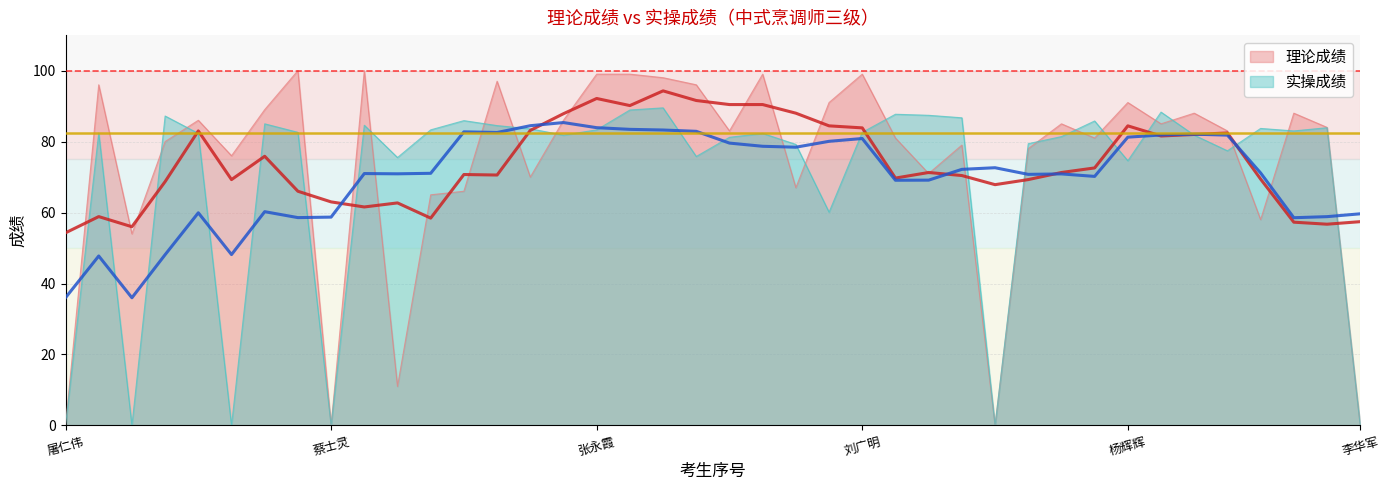

At which label is 理论成绩 closest to 50?

孙永霞